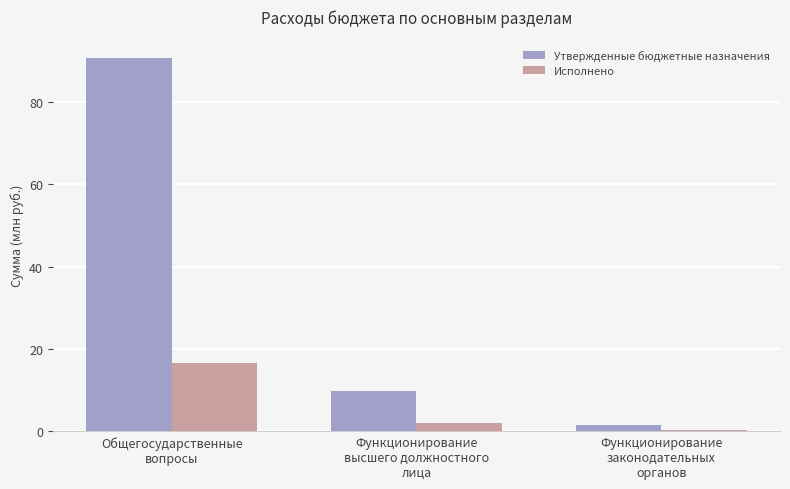

Reading right to left, what are all the values shown in this chart?

Утвержденные бюджетные назначения: Функционирование
законодательных
органов=1.4	Функционирование
высшего должностного
лица=9.7	Общегосударственные
вопросы=90.7
Исполнено: Функционирование
законодательных
органов=0.2	Функционирование
высшего должностного
лица=1.9	Общегосударственные
вопросы=16.5